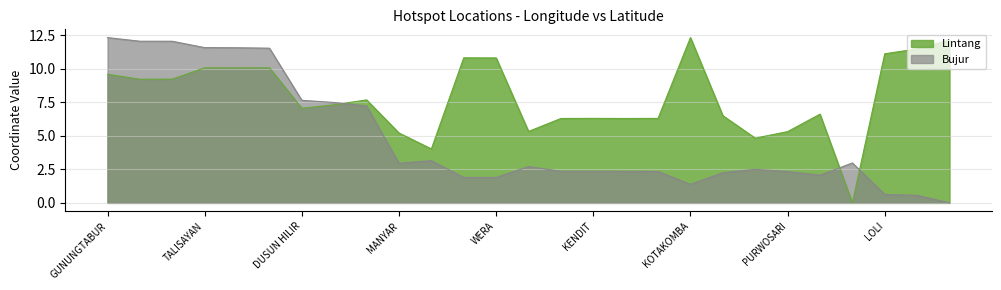

How many times do Lintang and Bujur cross each other?

3